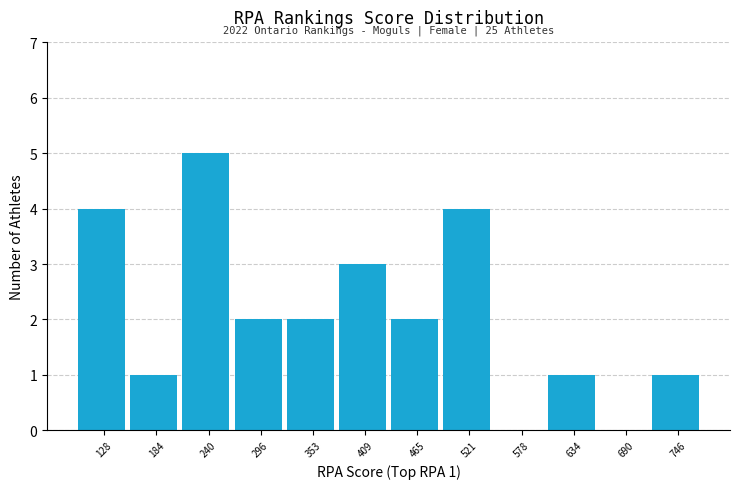

Which range on the x-axis has the tallest bar?

210 to 270